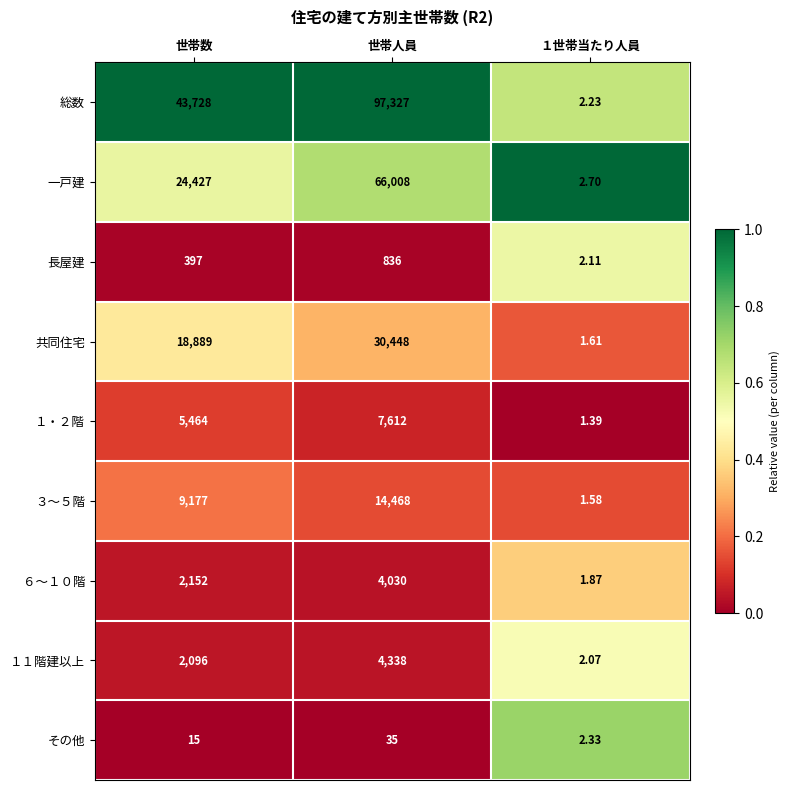

Which series has the widest spread of values?

総数